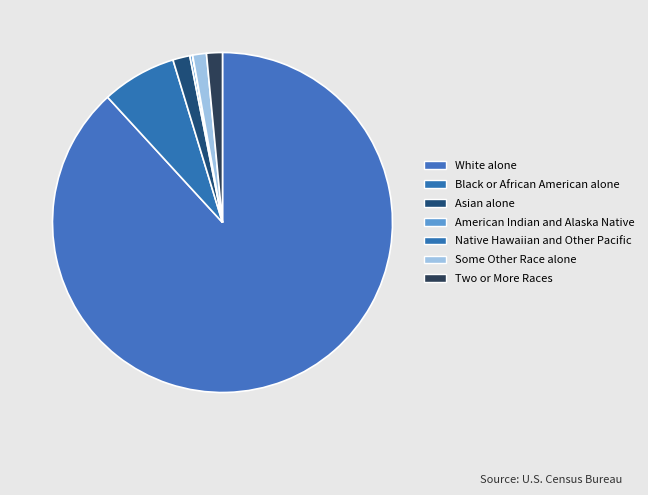

Is it true that Asian alone is 1% of the pie?

False